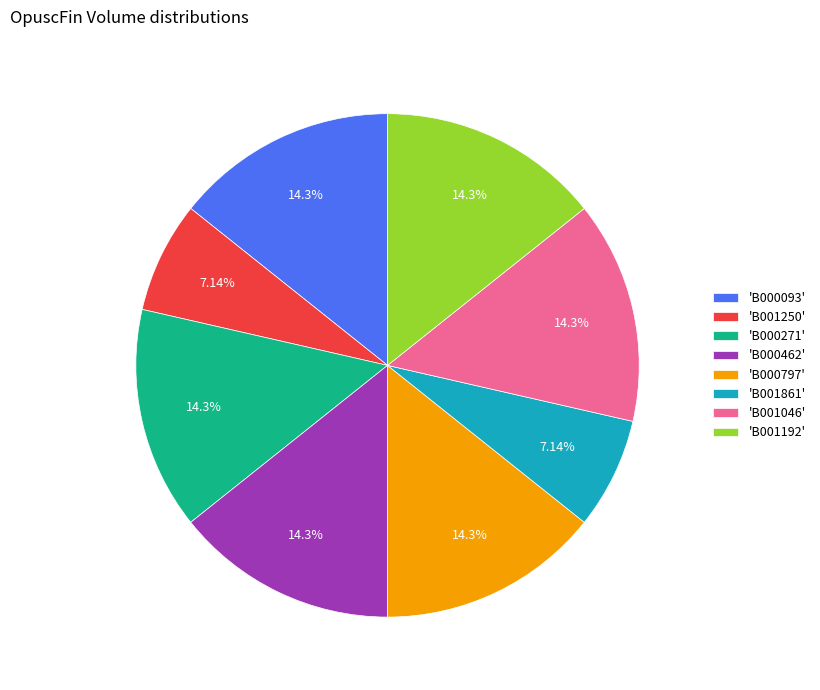

Is the sum of 'B001192' and 'B001861' greater than half?

No